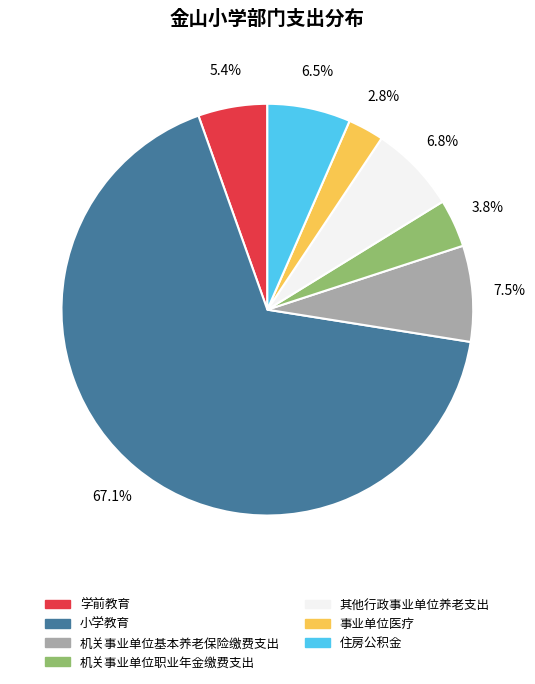

What percentage is NOT represented by 机关事业单位基本养老保险缴费支出?

92.5%